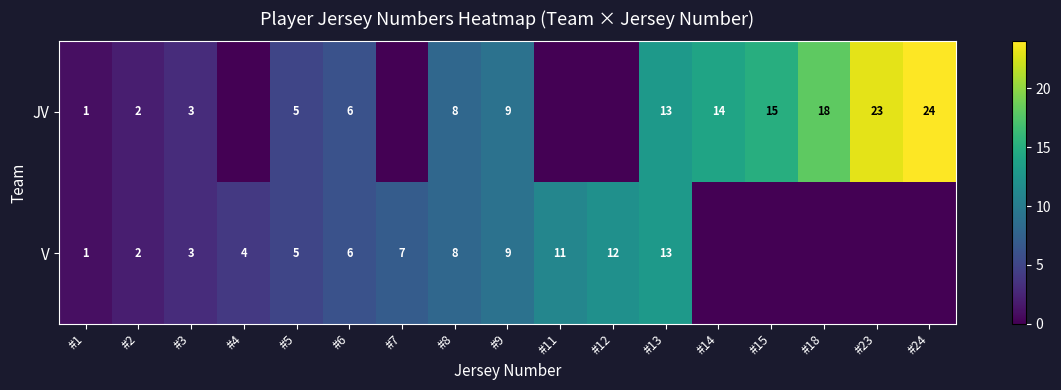

How many distinct data groups are displayed?

2